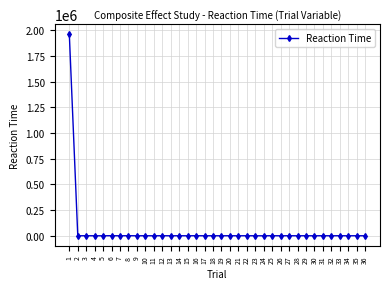

Is it true that the value at 17 is 0?

True